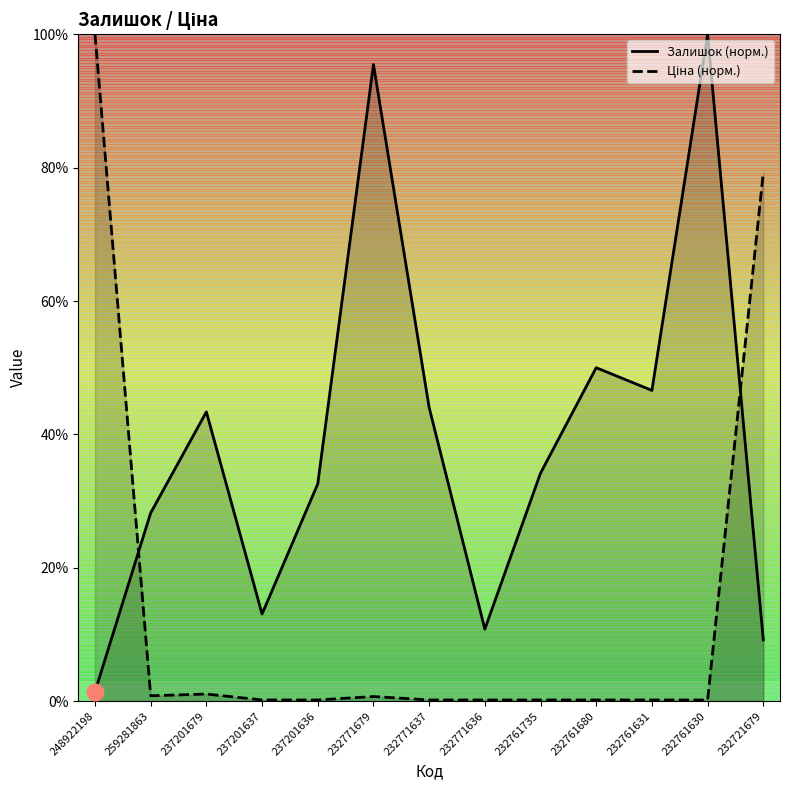

At which category does Залишок (норм.) reach its first local valley?

237201637